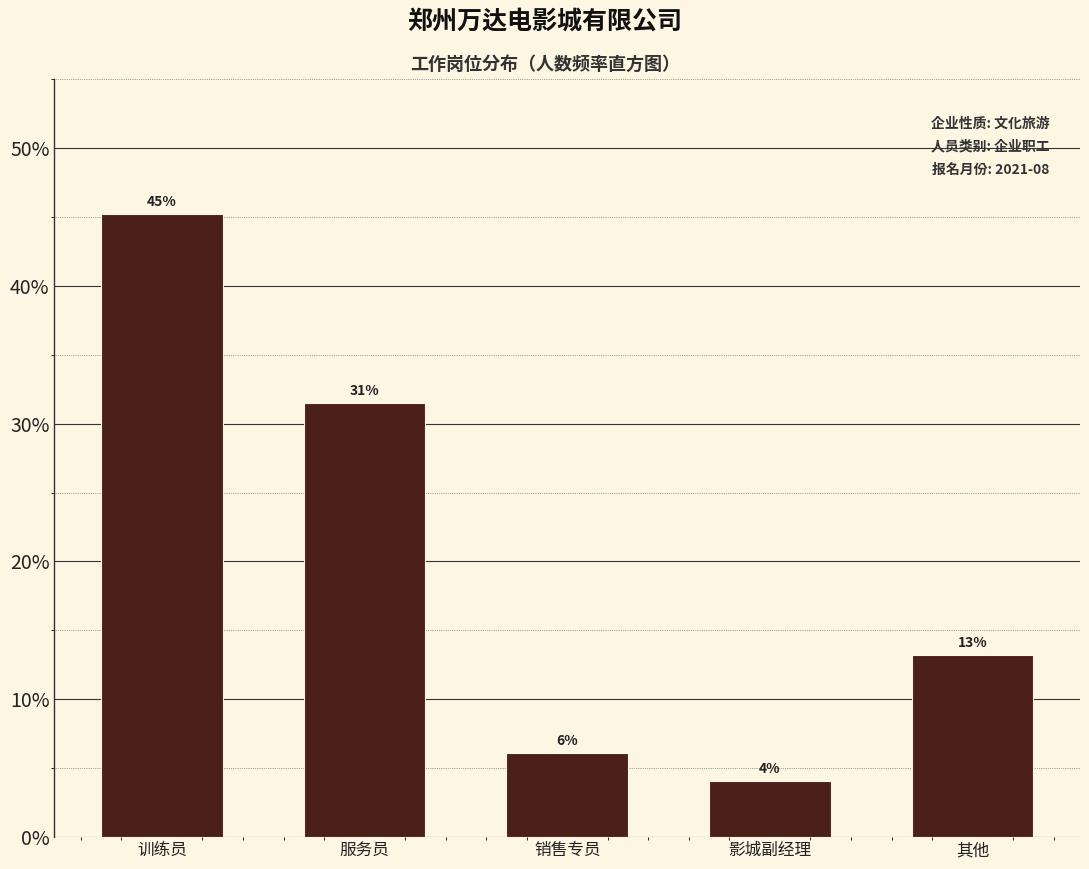

How many bars are there in total?

5